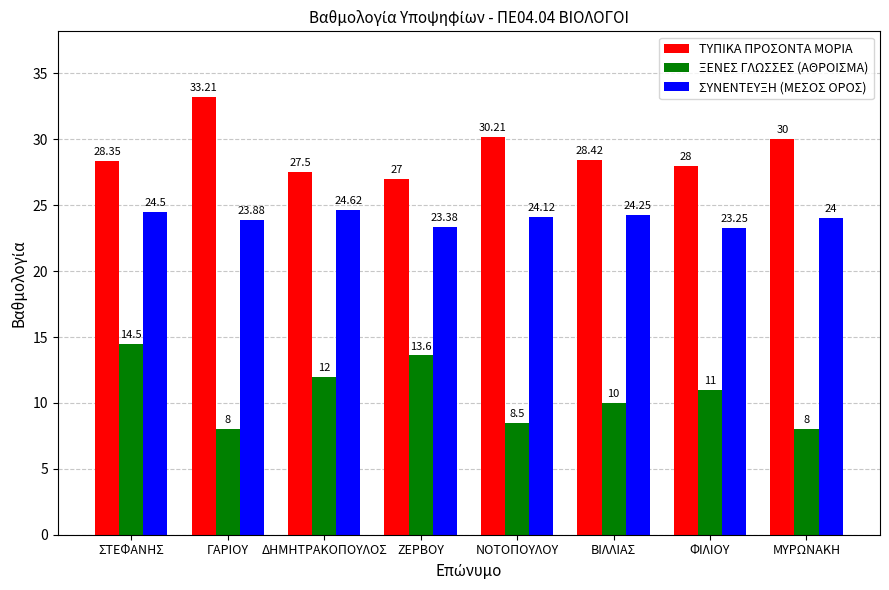

What are all the series names shown in the legend?

ΤΥΠΙΚΑ ΠΡΟΣΟΝΤΑ ΜΟΡΙΑ, ΞΕΝΕΣ ΓΛΩΣΣΕΣ (ΑΘΡΟΙΣΜΑ), ΣΥΝΕΝΤΕΥΞΗ (ΜΕΣΟΣ ΟΡΟΣ)